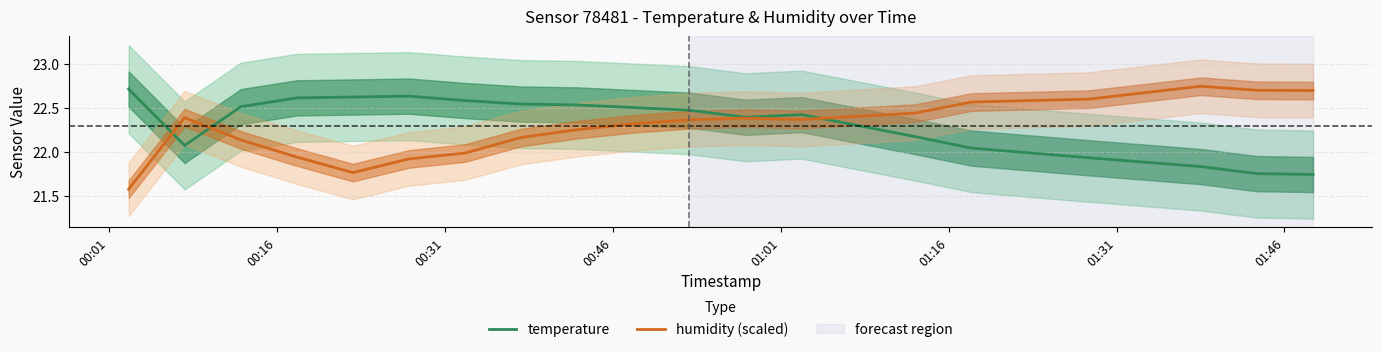

Does the chart display data point markers on the line(s)?

No